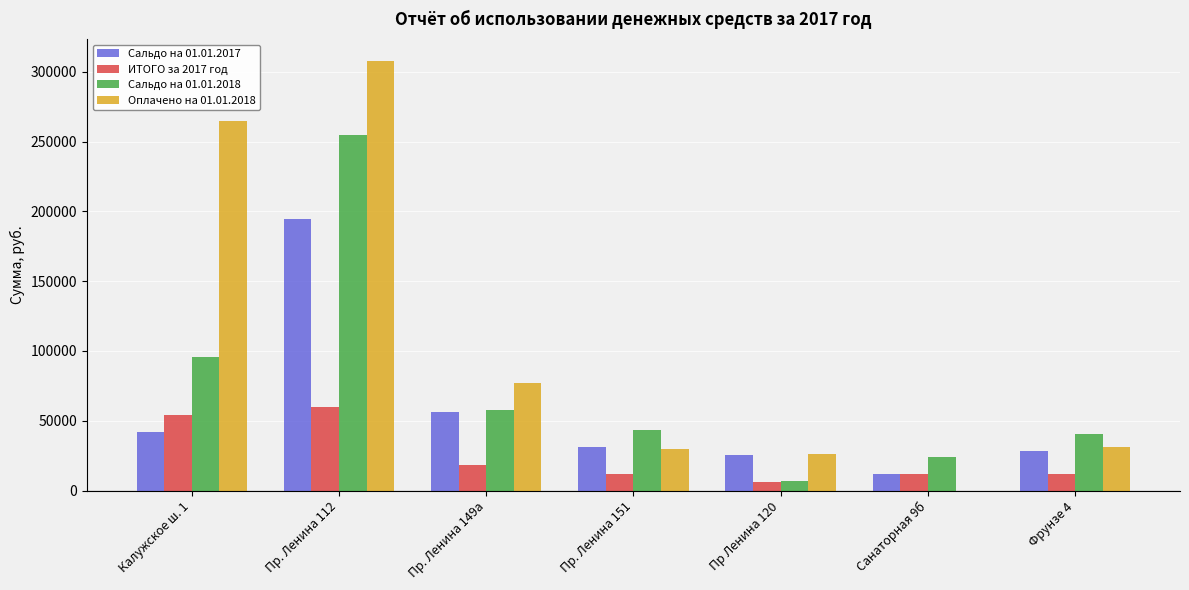

How many ИТОГО за 2017 год values are between 12000 and 54000?

5